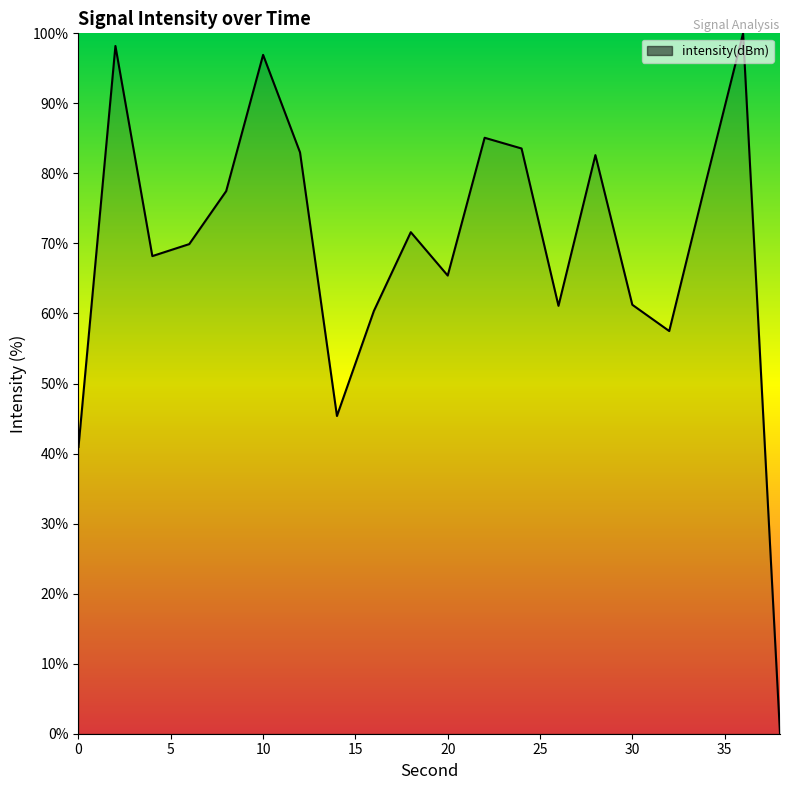

True or false: there are more than 0 points higher than both neighbors.

True